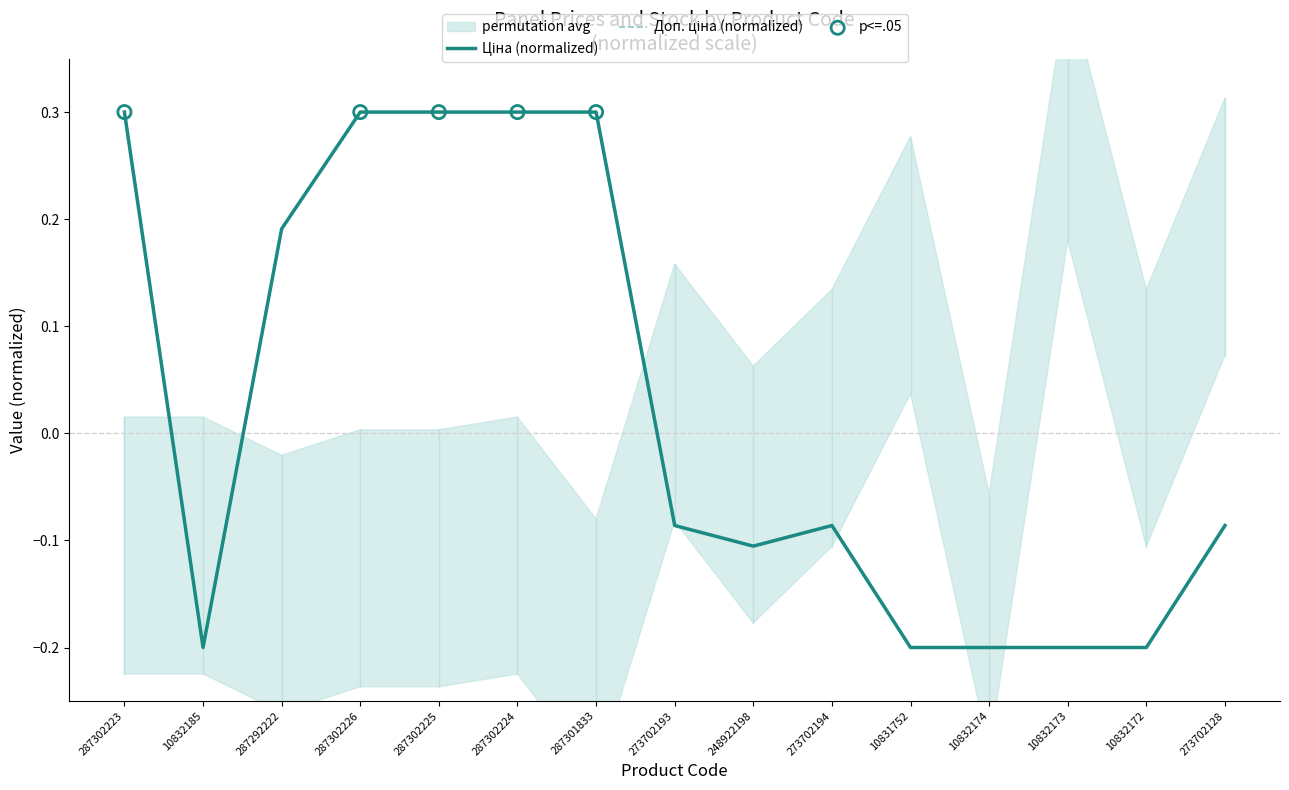

Which series has the largest total across all categories?

Ціна